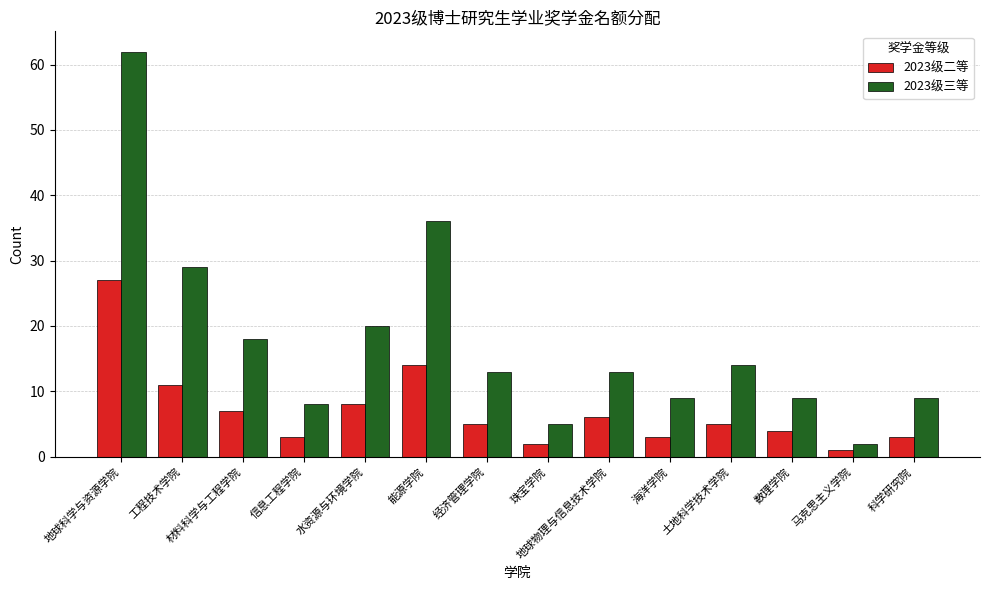

True or false: 2023级二等 has a value of 4 at 数理学院.

True